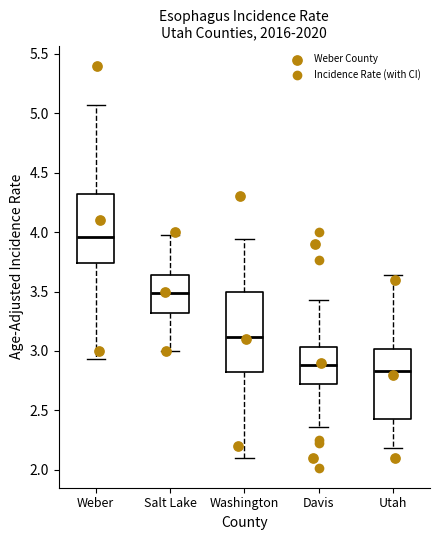

Which box has the highest median line?

Weber